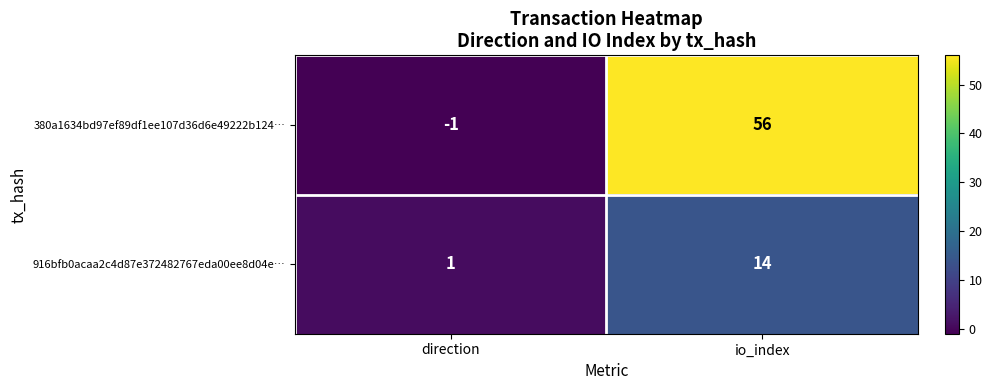

What is the difference between the 380a1634bd97ef89df1ee107d36d6e49222b124… values at io_index and direction?

57